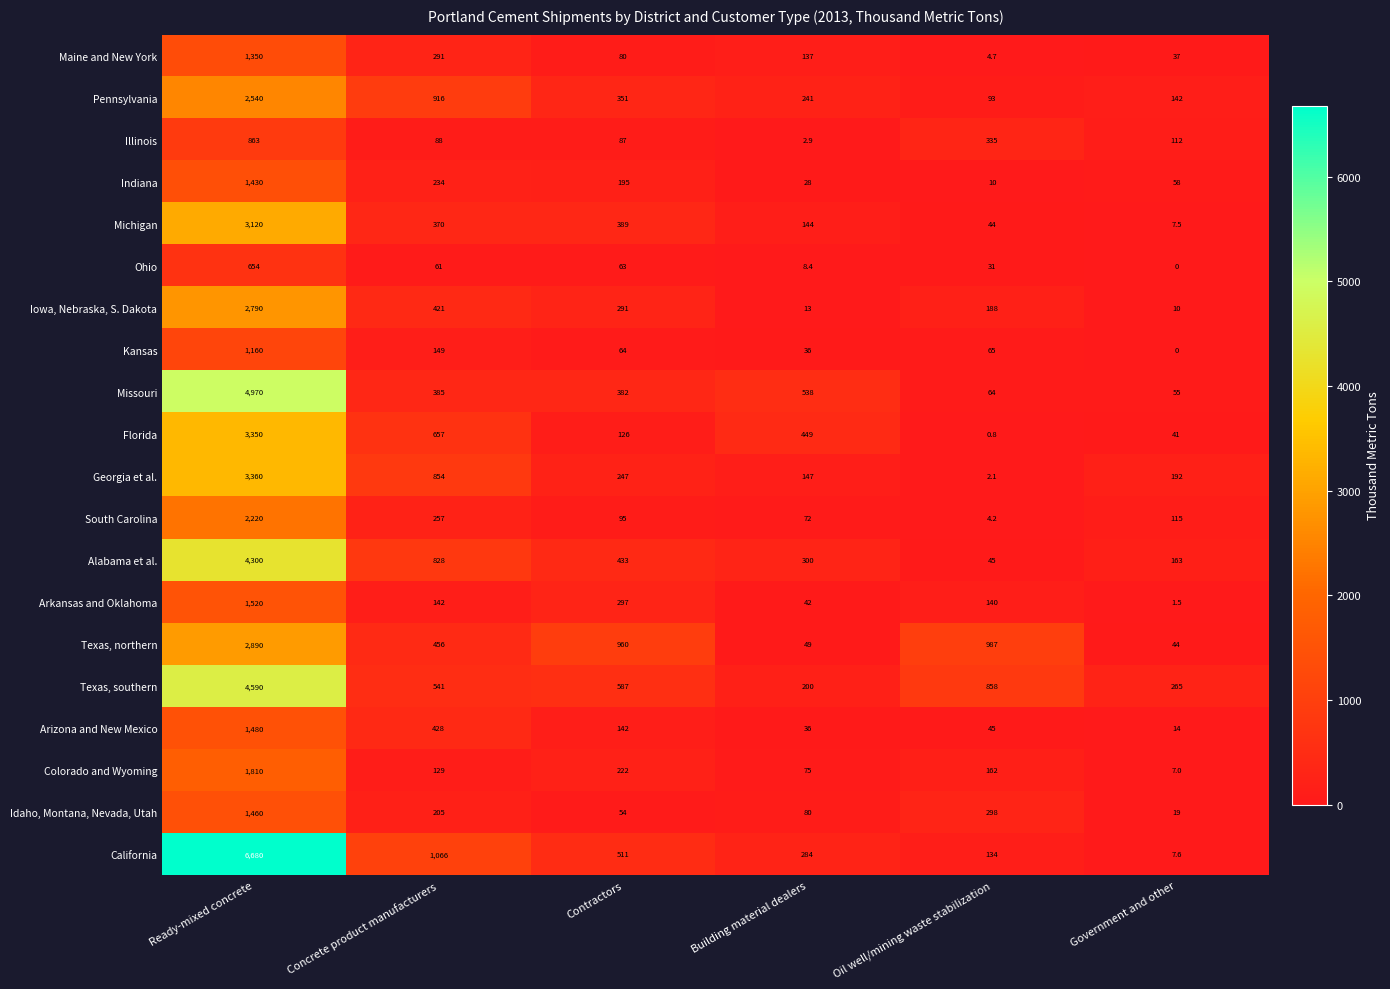

Which series has the largest range (max minus min)?

California